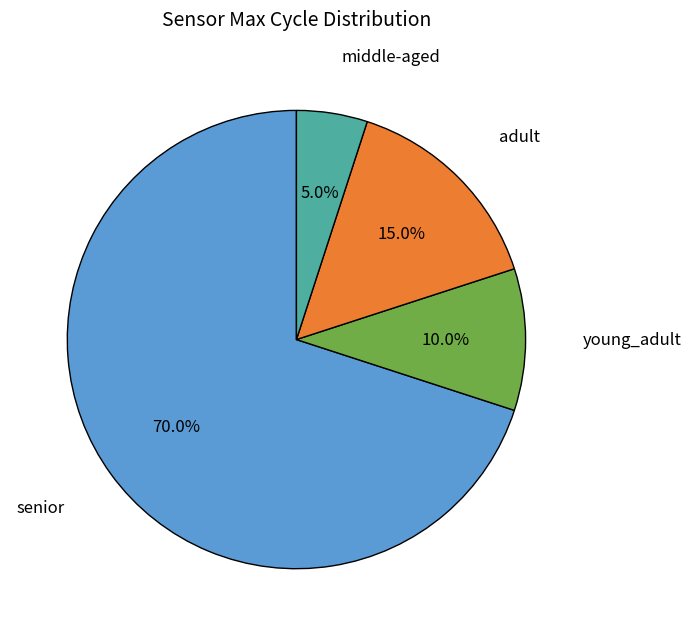

How many segments does this pie chart have?

4